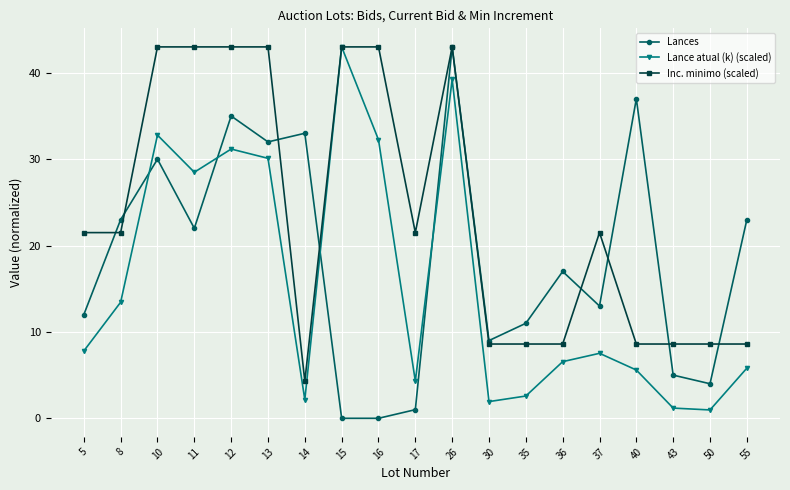

The value of Lance atual (k) (scaled) at 55 is 1.7. True or false?

False